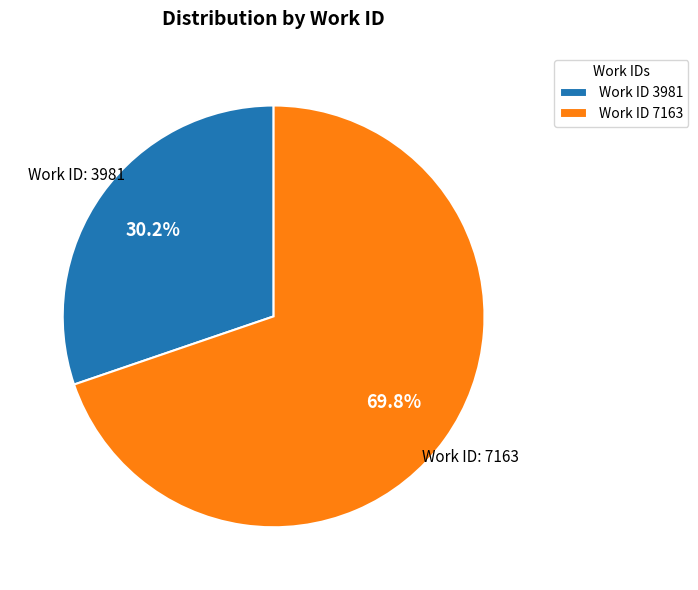

To the nearest percent, what is the difference between the largest and smallest slice percentages?

40%